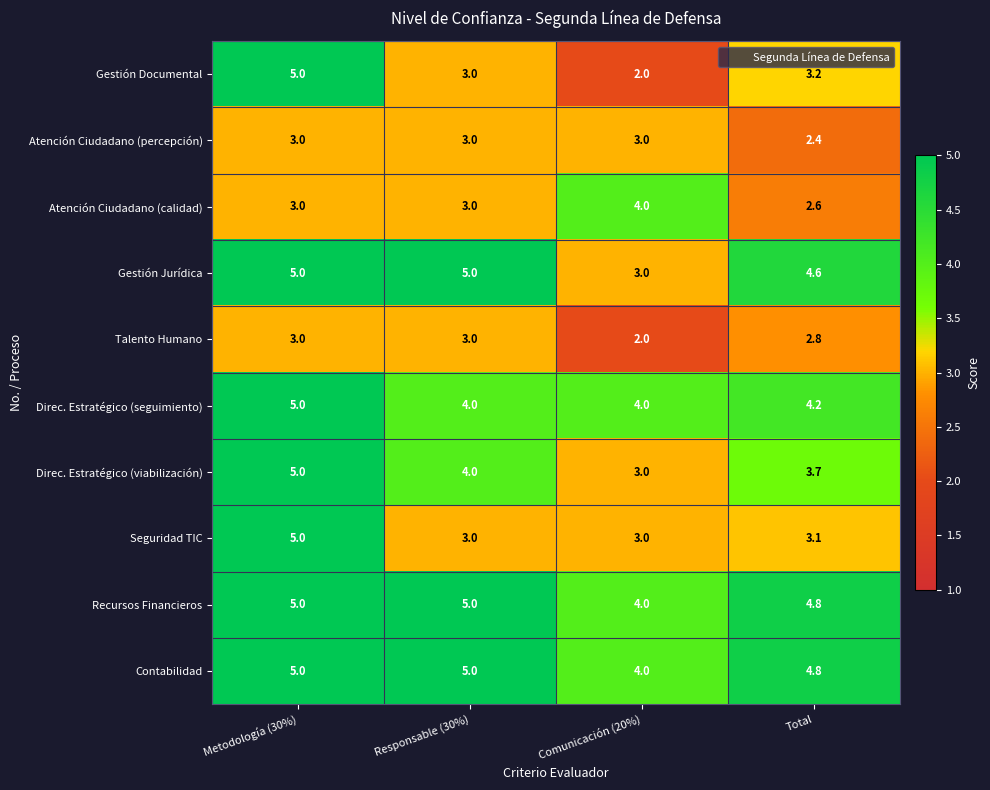

True or false: Gestión Jurídica has a value of 5.0 at Metodología (30%).

True